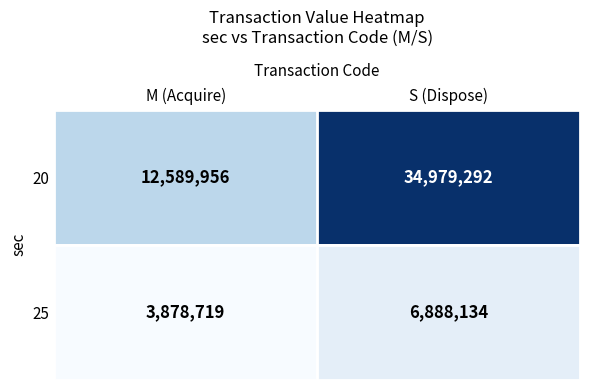

Which category has the highest value in the 20 series?

S (Dispose)